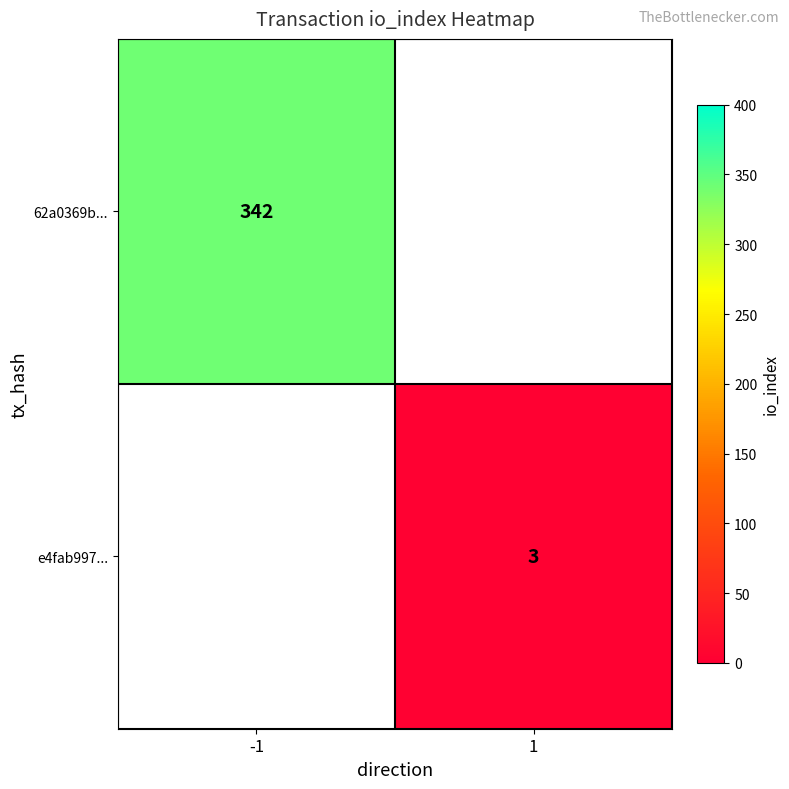

Is the value of e4fab997... at 1 greater than the value of 62a0369b... at -1?

No